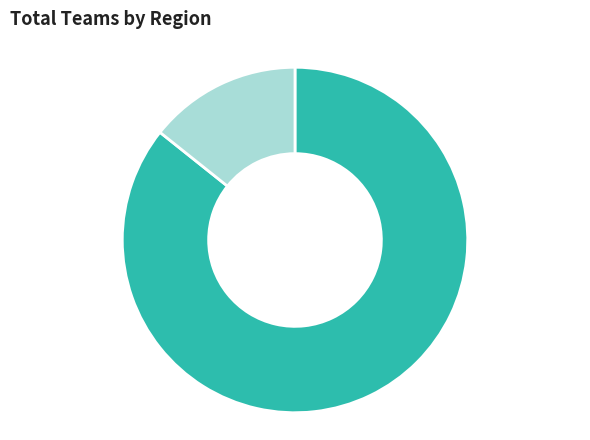

Is there a majority slice in this chart?

Yes